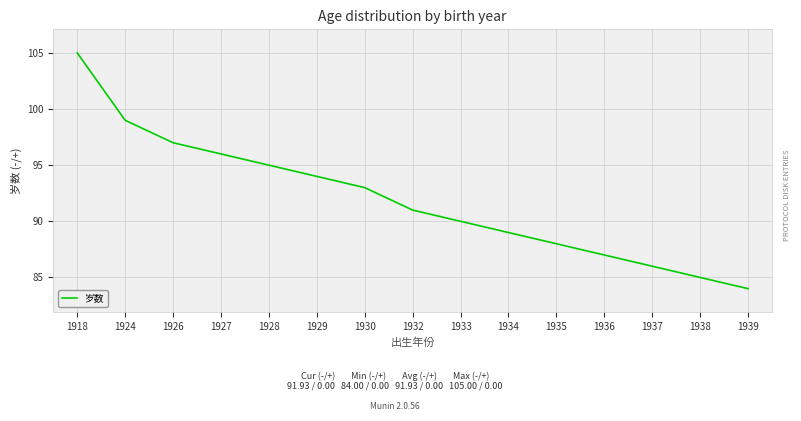

What is the change in value from 1918 to 1934?

-16